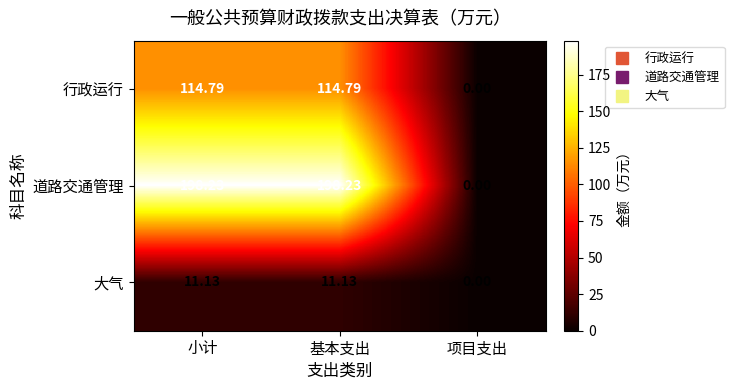

Which series has the largest total across all categories?

道路交通管理